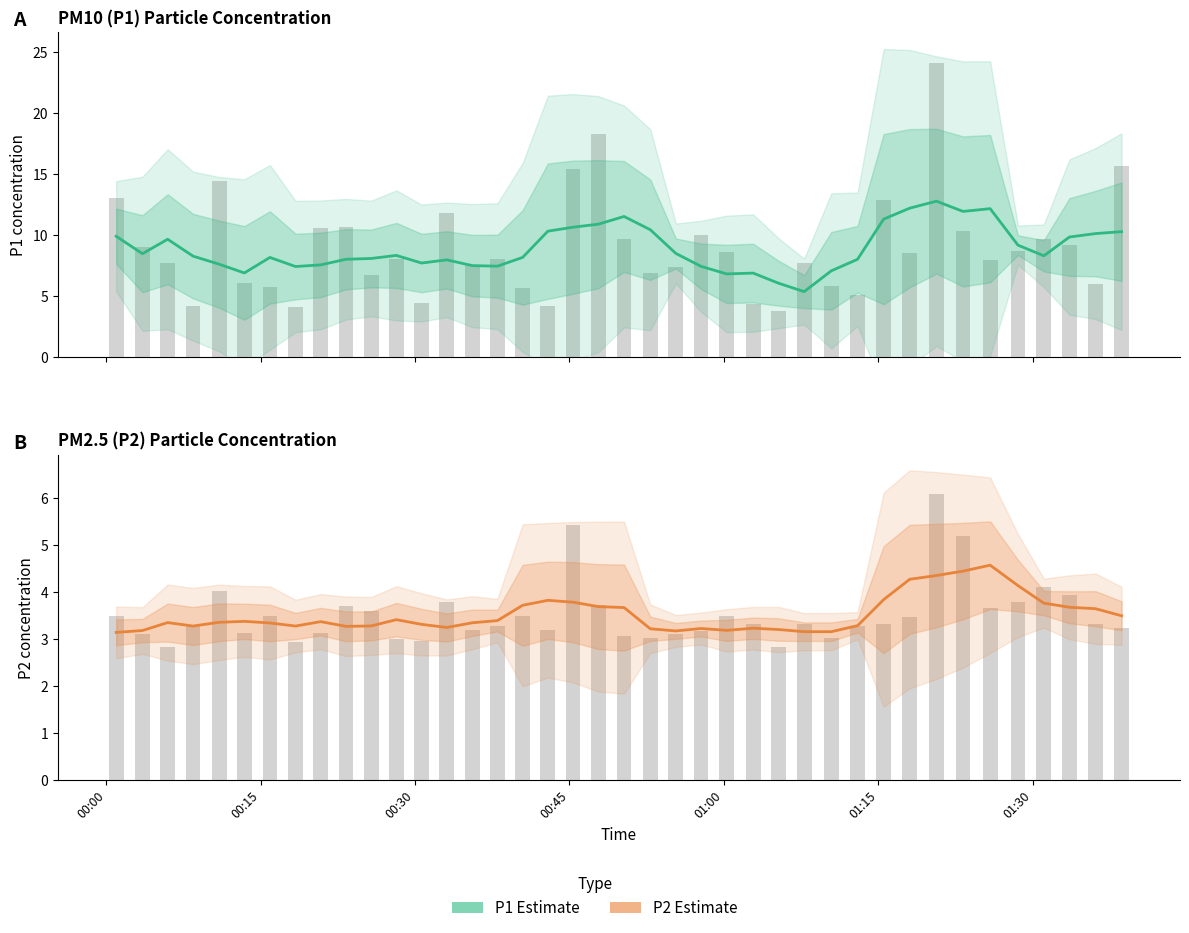

What is the difference between the maximum and minimum values in the P2 Estimate series?

1.4